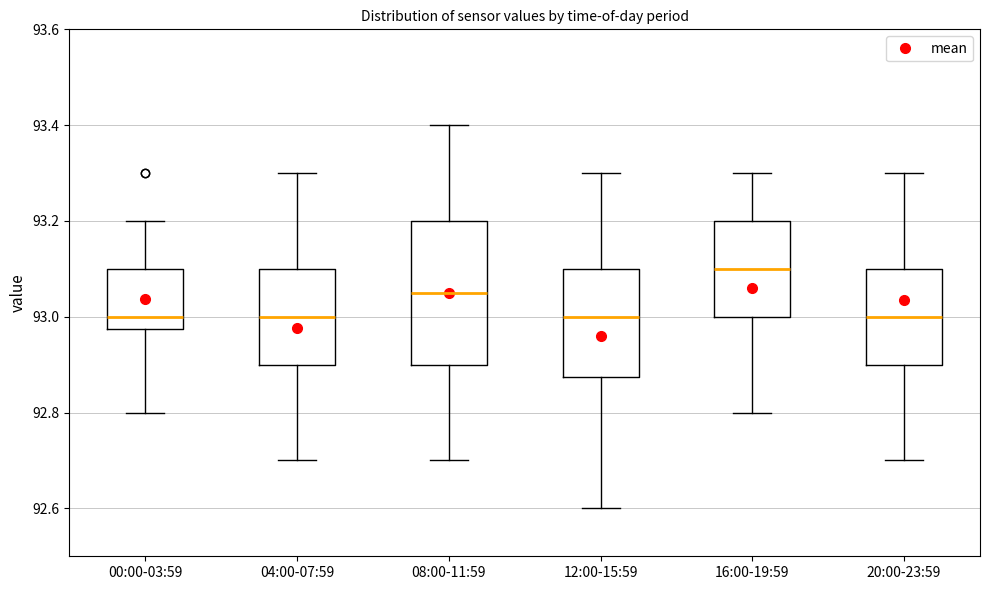

Which box's median line is the highest?

16:00-19:59